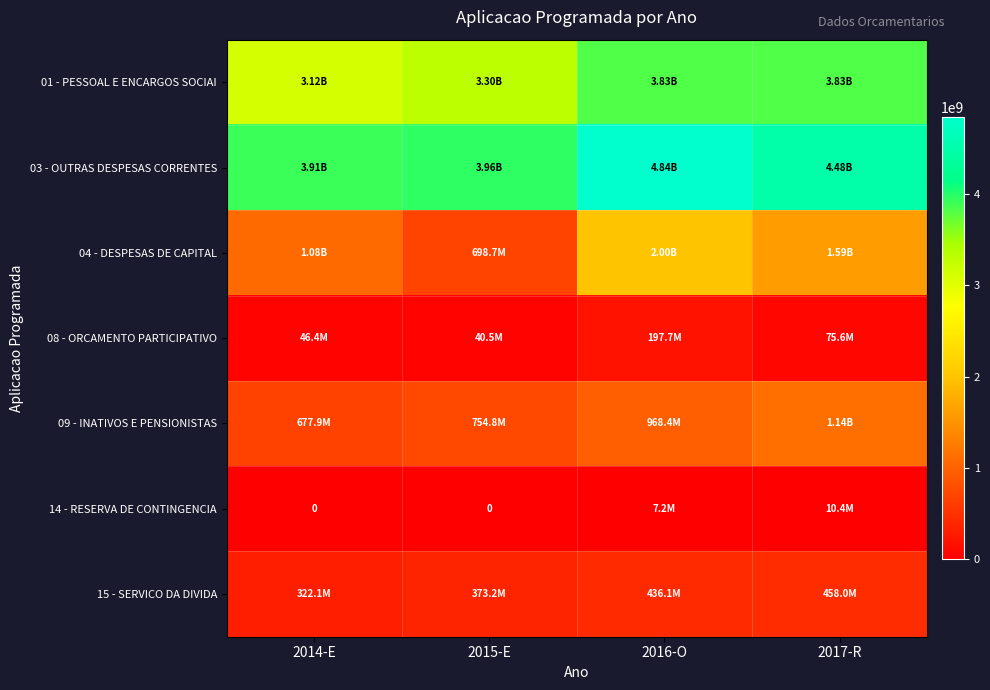

The 03 - OUTRAS DESPESAS CORRENTES series shows 7107076406.1 at 2015-E. True or false?

False